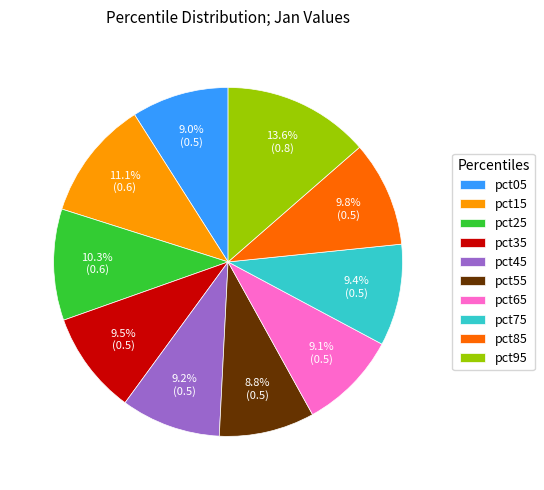

True or false: pct65 accounts for 9% of the total.

True